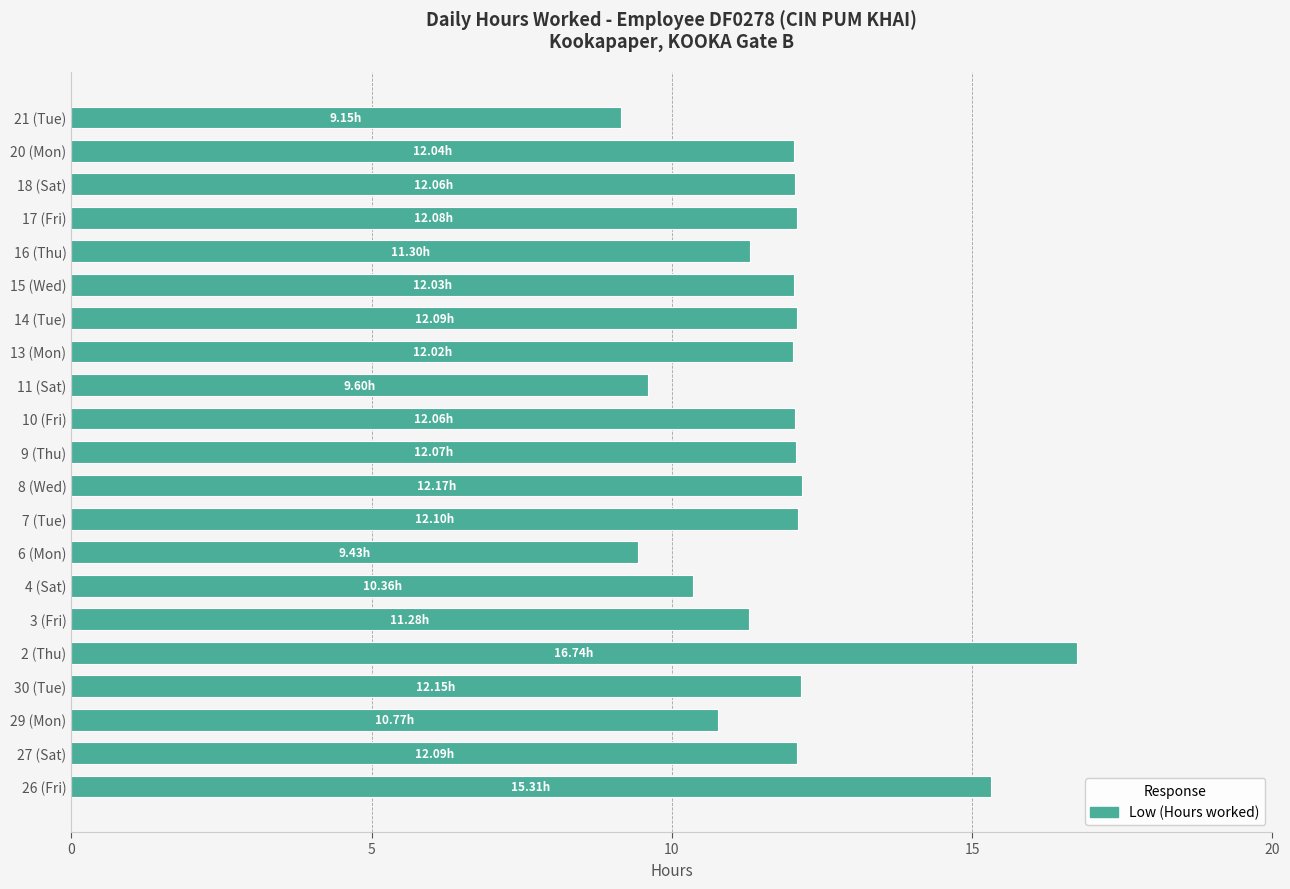

What is the average value?

11.9